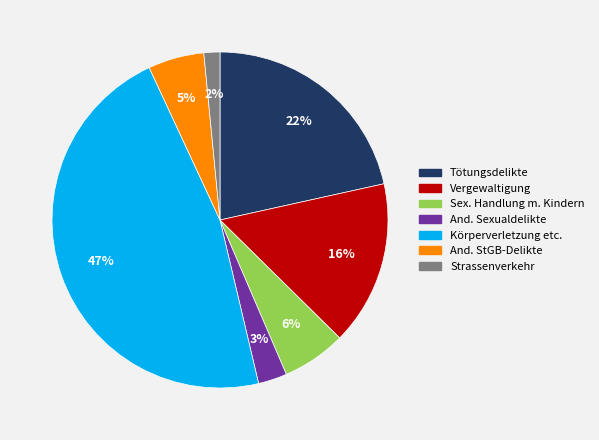

To the nearest percent, what is the average slice percentage?

14%